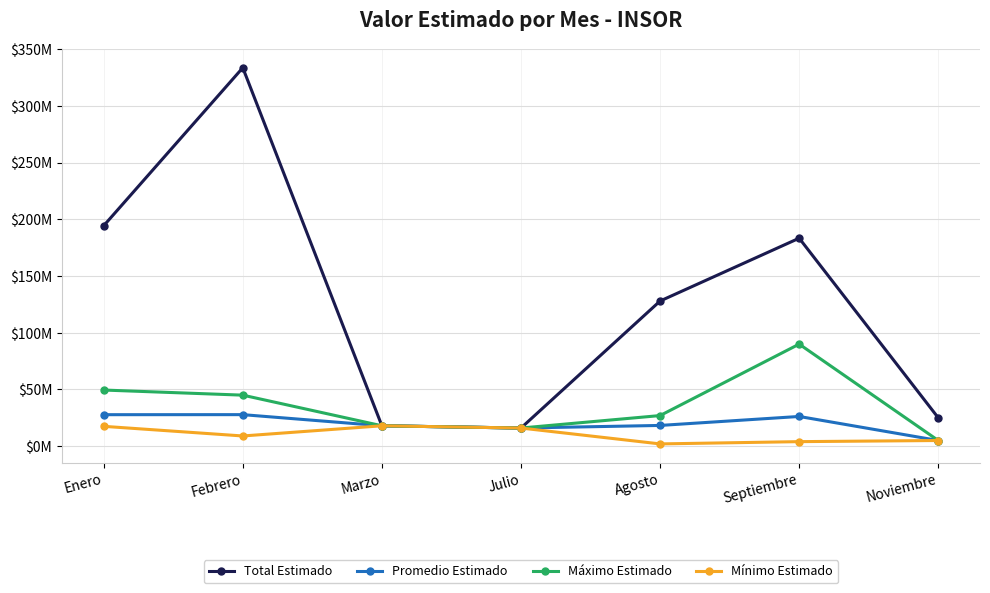

True or false: Mínimo Estimado and Total Estimado intersect in this chart.

False